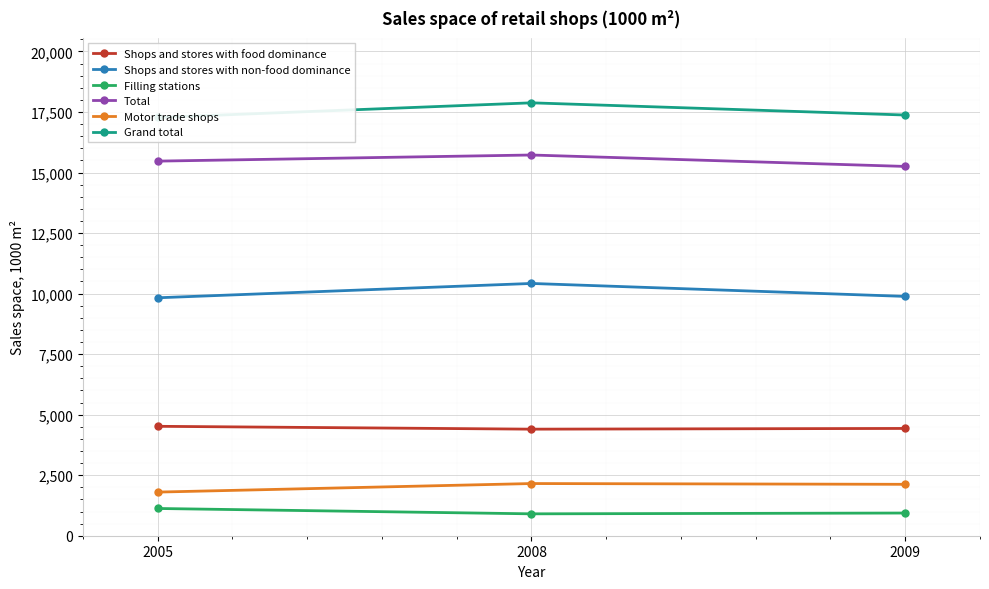

Count the Total values in the range 15252 to 15724.

3